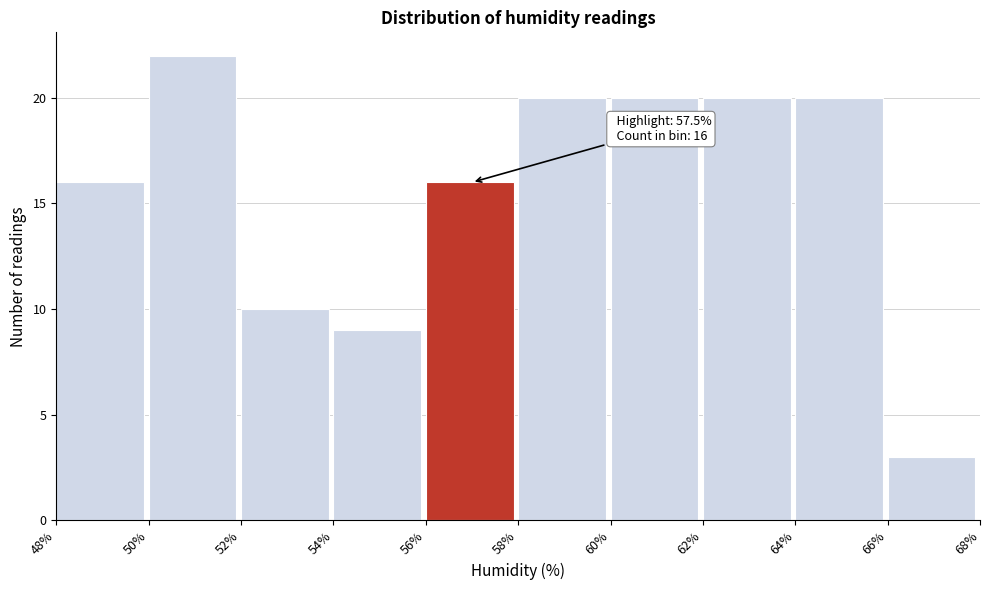

Over which range of the x-axis is the bar tallest?

50% to 52%